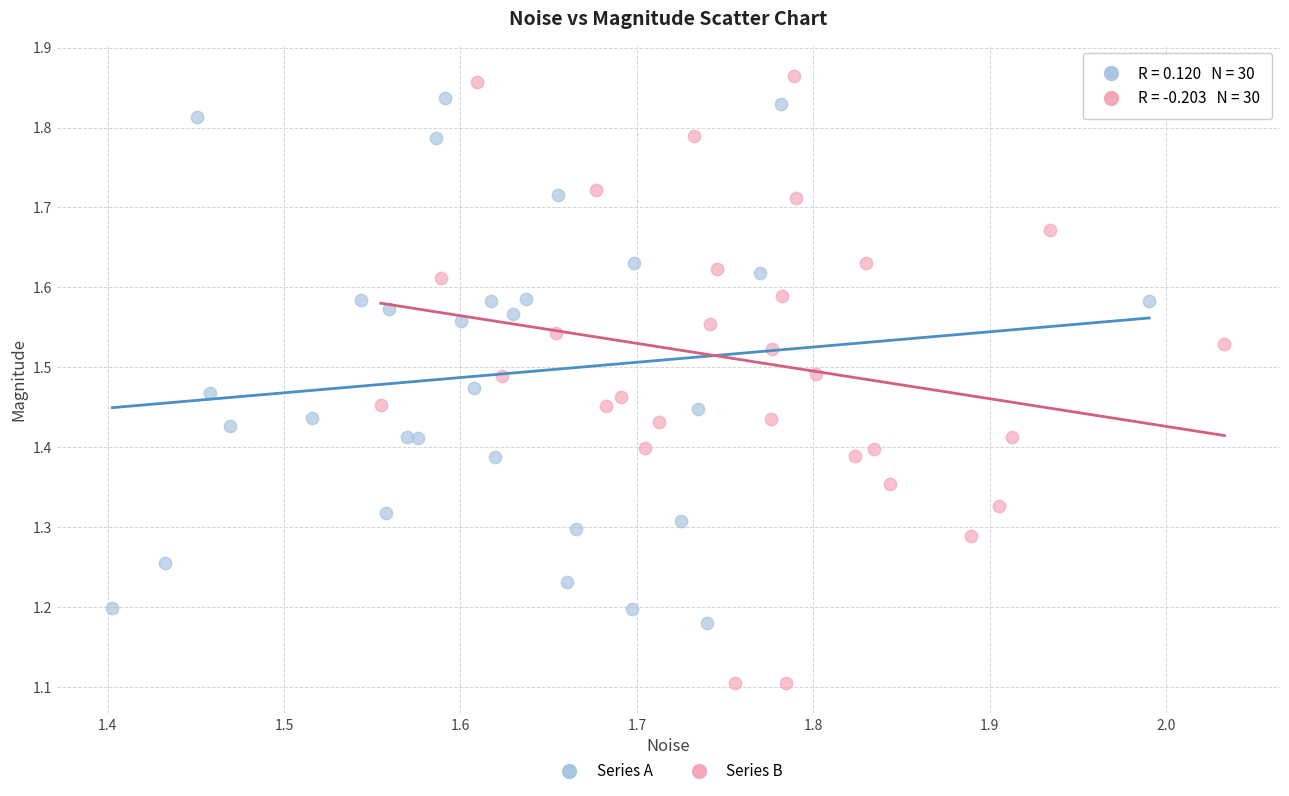

Which series contains the highest Y value?

Series B